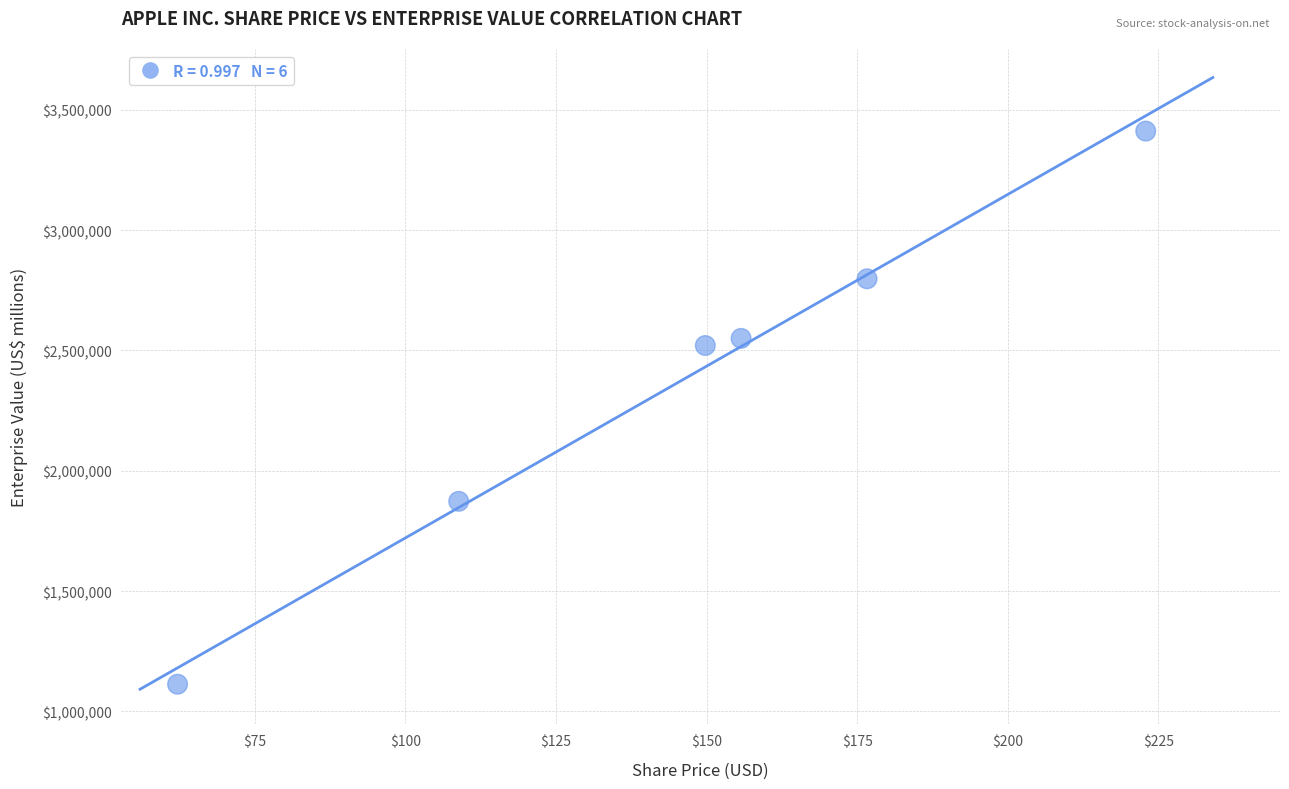

What is the average Y value?

2377730